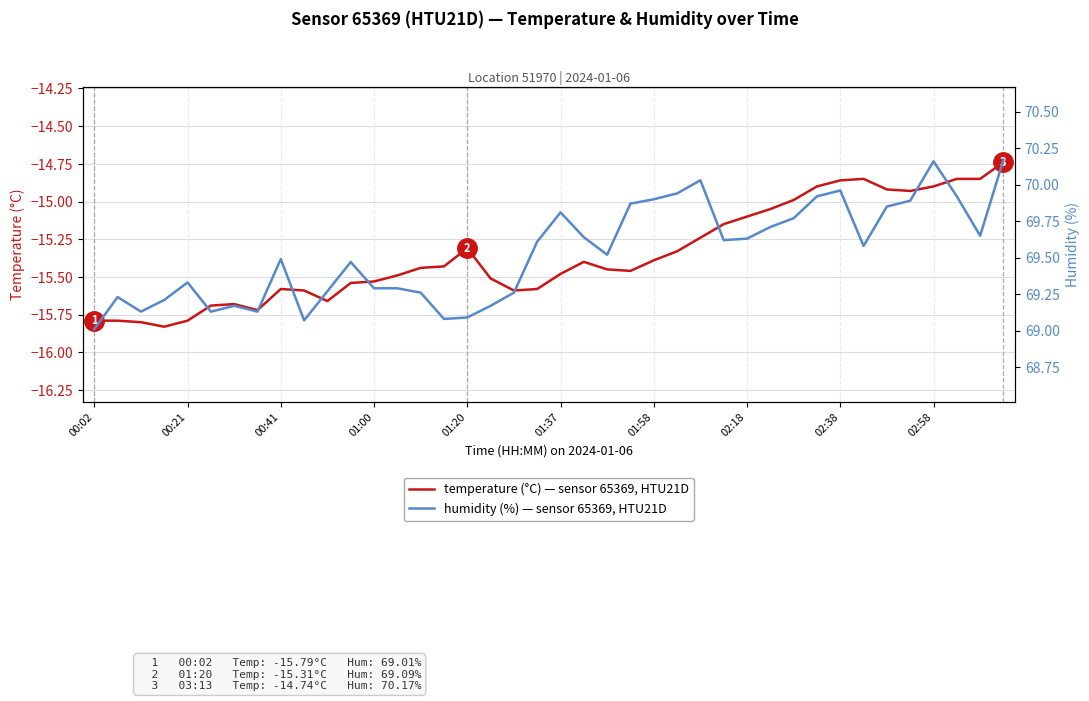

True or false: humidity (%) has a value of 70.2 at 39.

True